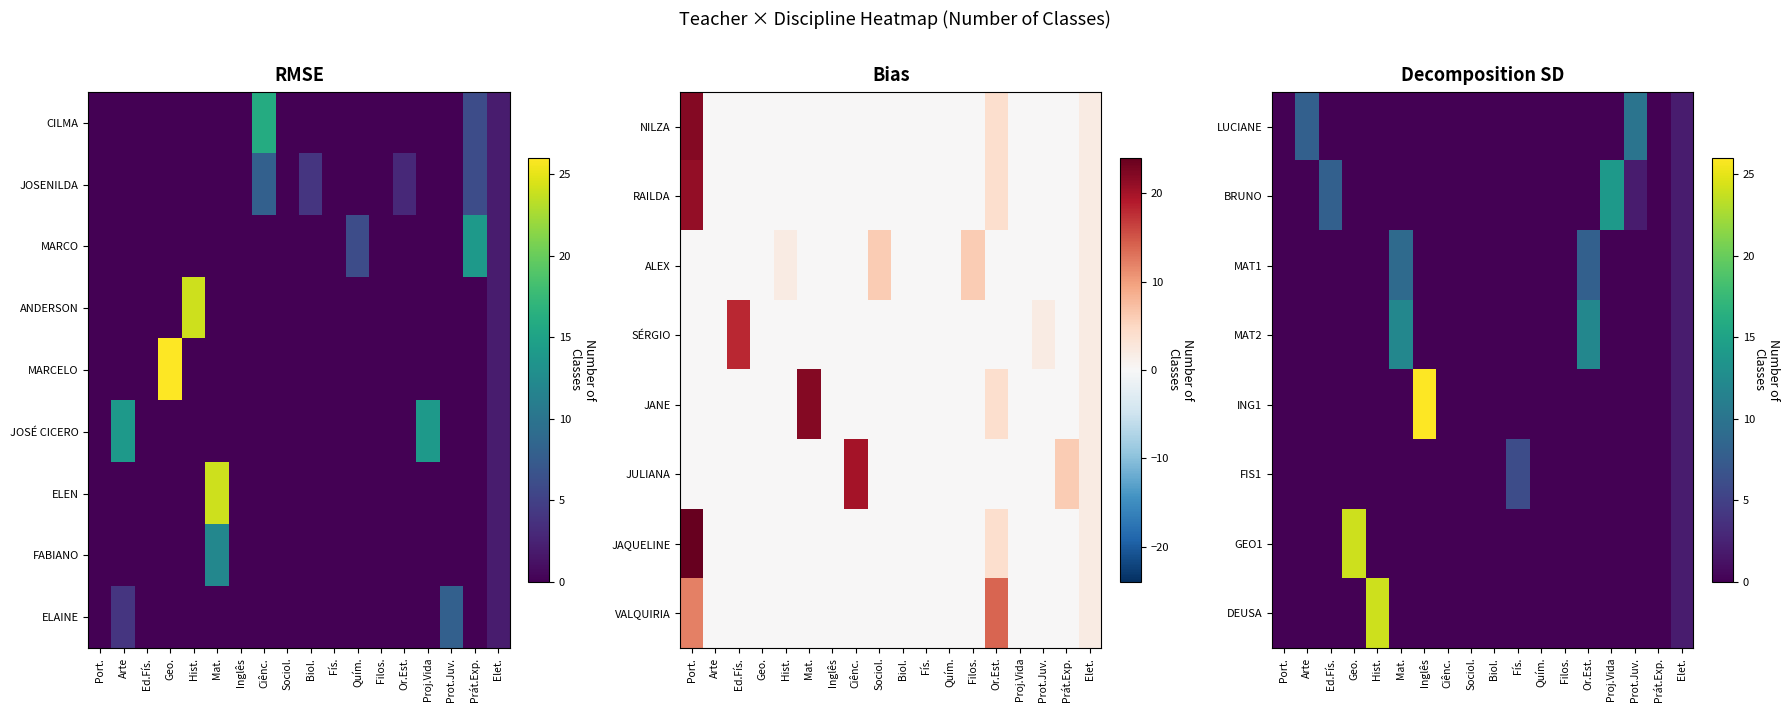

Count the number of data series in this chart.

9